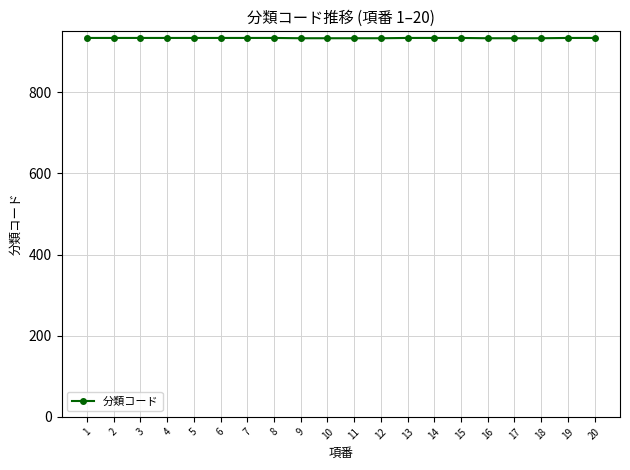

What is the maximum value shown in the chart?

933.7